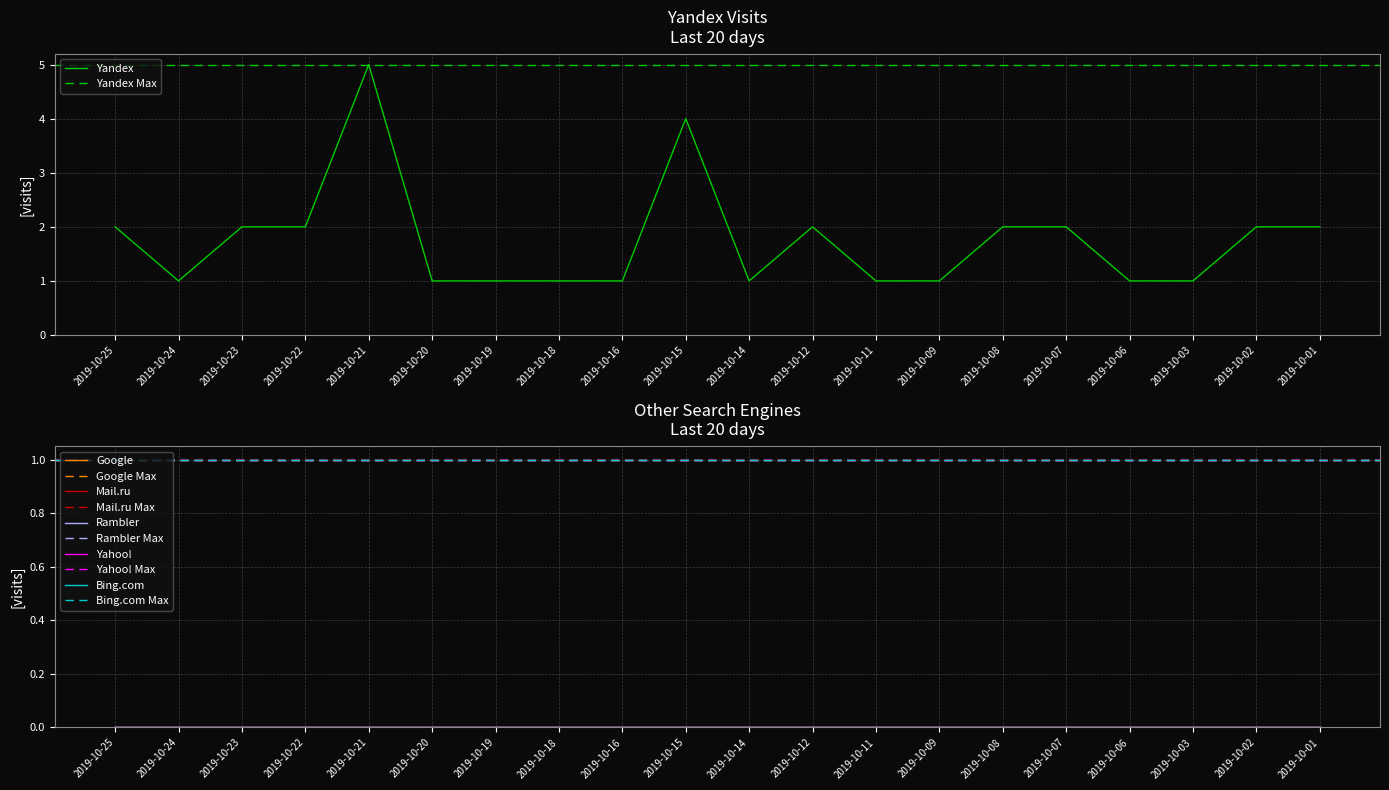

Where is the first local minimum for Yandex?

2019-10-24